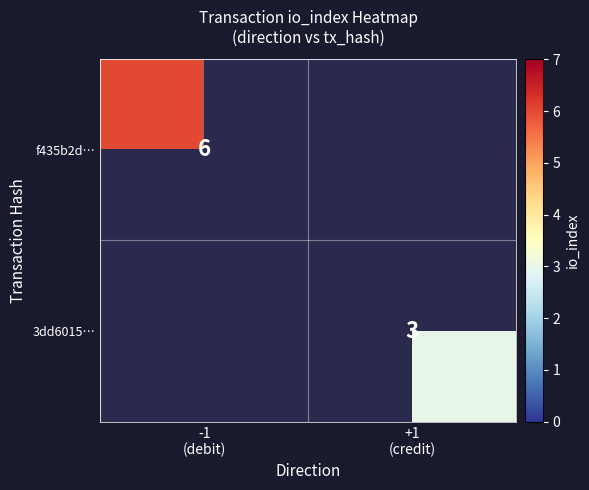

True or false: 3dd6015… has a value of 1.0 at +1 (credit).

False